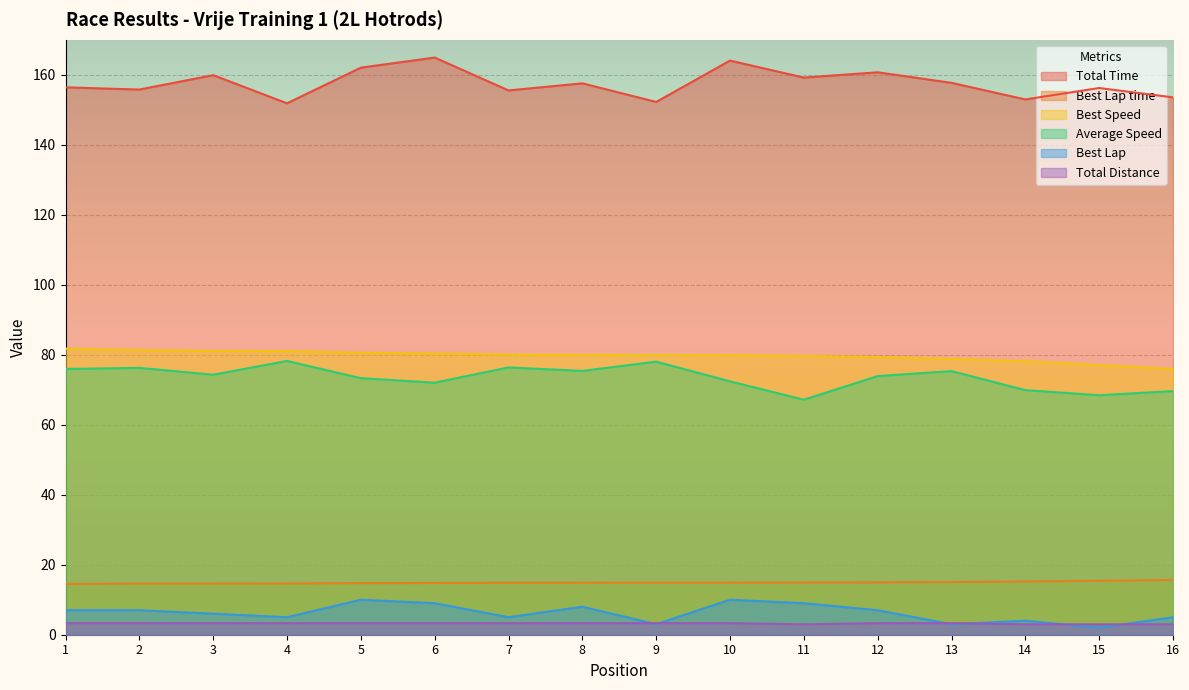

At which label does Total Time reach its minimum?

4